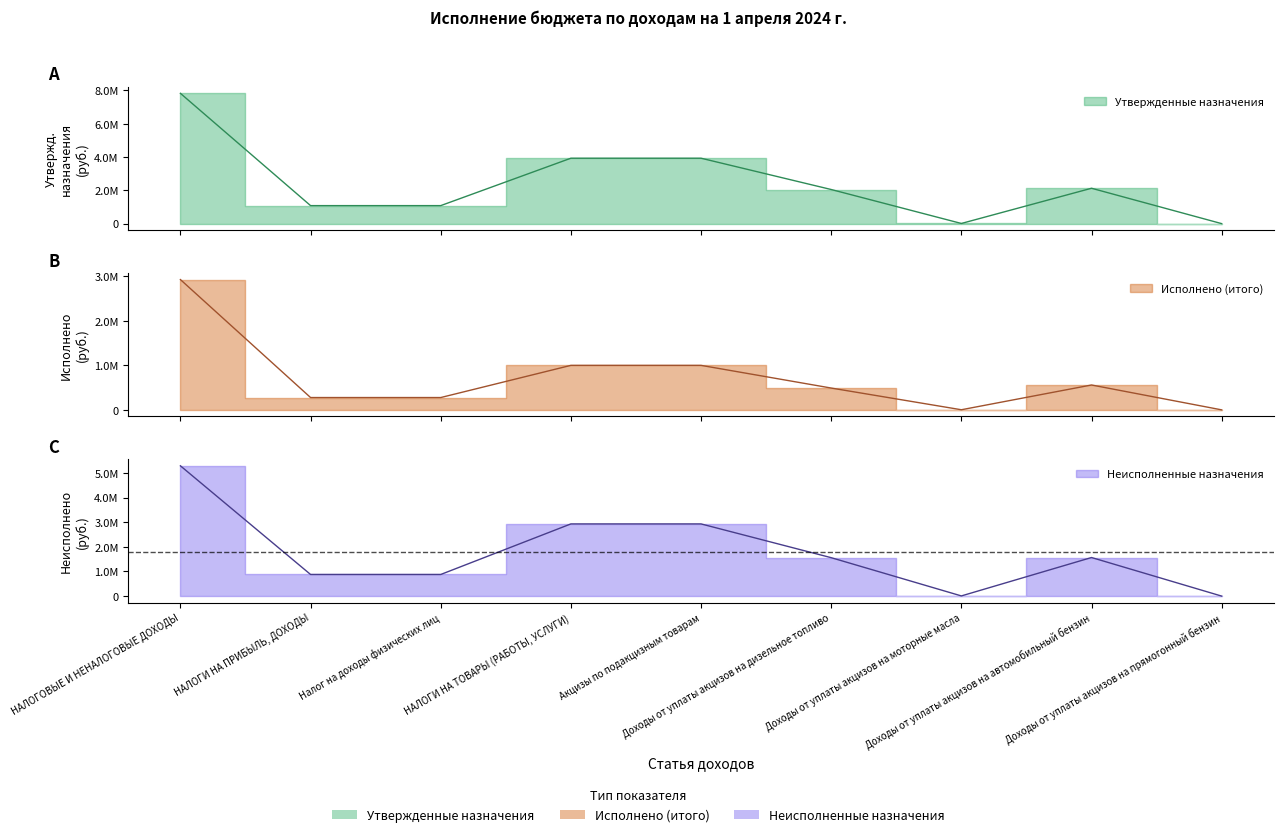

Where does the Неисполненные назначения series first go above 1559683?

НАЛОГОВЫЕ И НЕНАЛОГОВЫЕ ДОХОДЫ